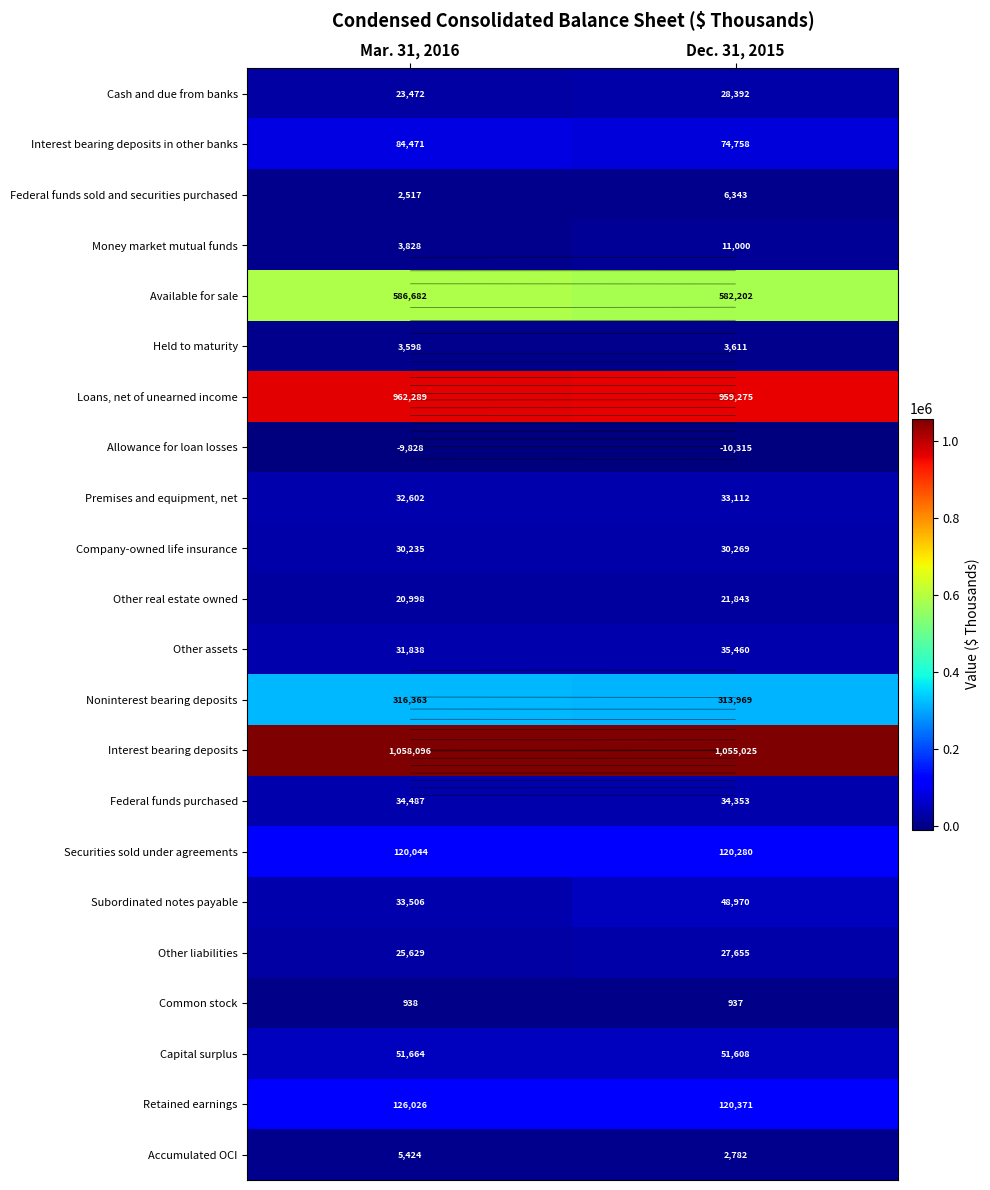

At which category does the chart reach its peak across all series?

Mar. 31, 2016